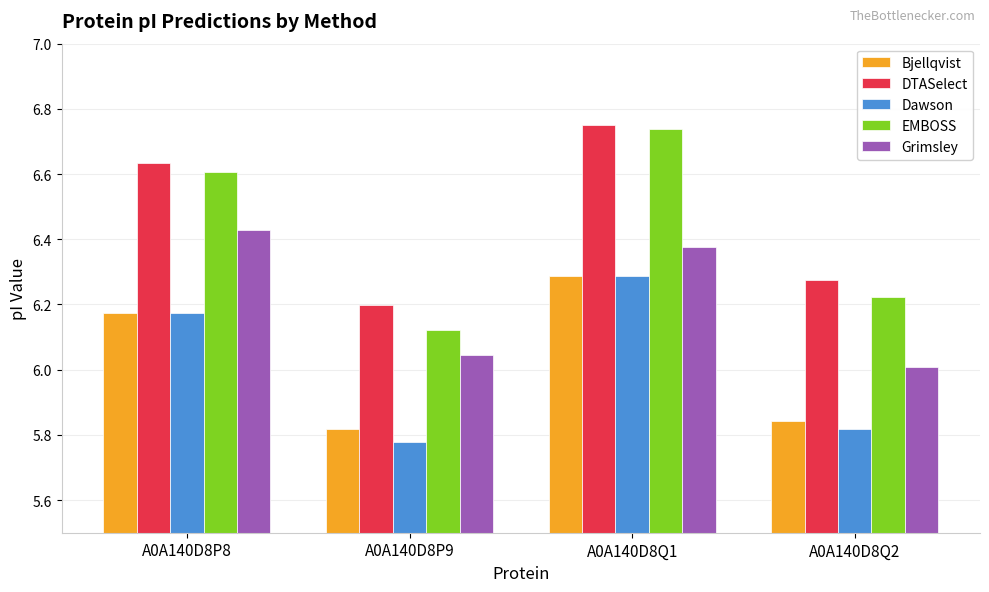

What is the total value across all series at A0A140D8P9?

30.0